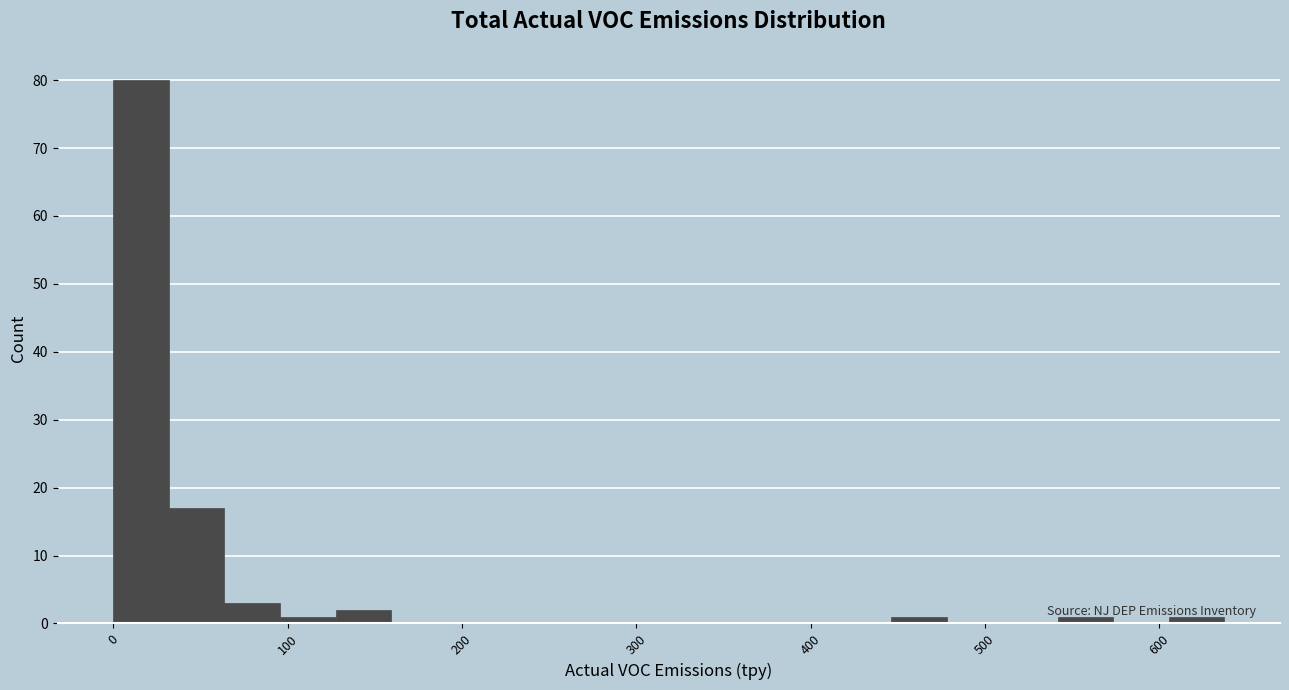

Around what value on the x-axis is the tallest bar? Give the approximate position of its centre, as read against the axis.

20